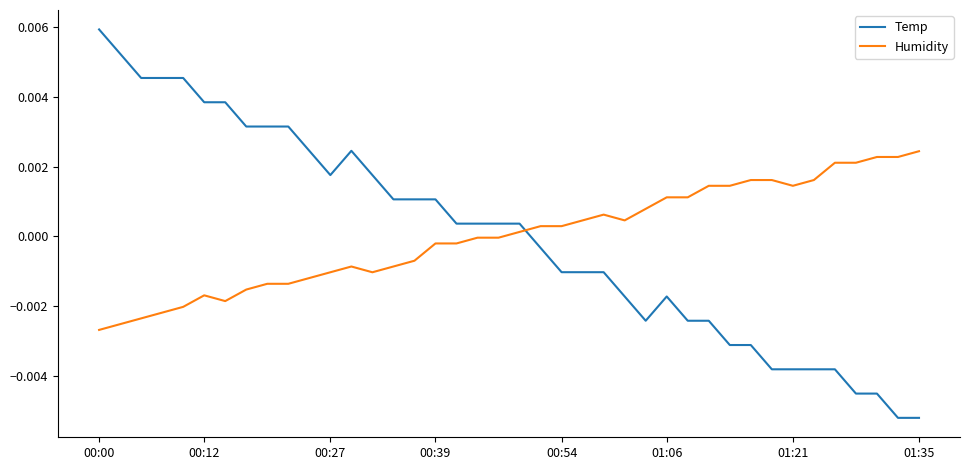

Which series ends up on top after the final intersection of Temp and Humidity?

Humidity